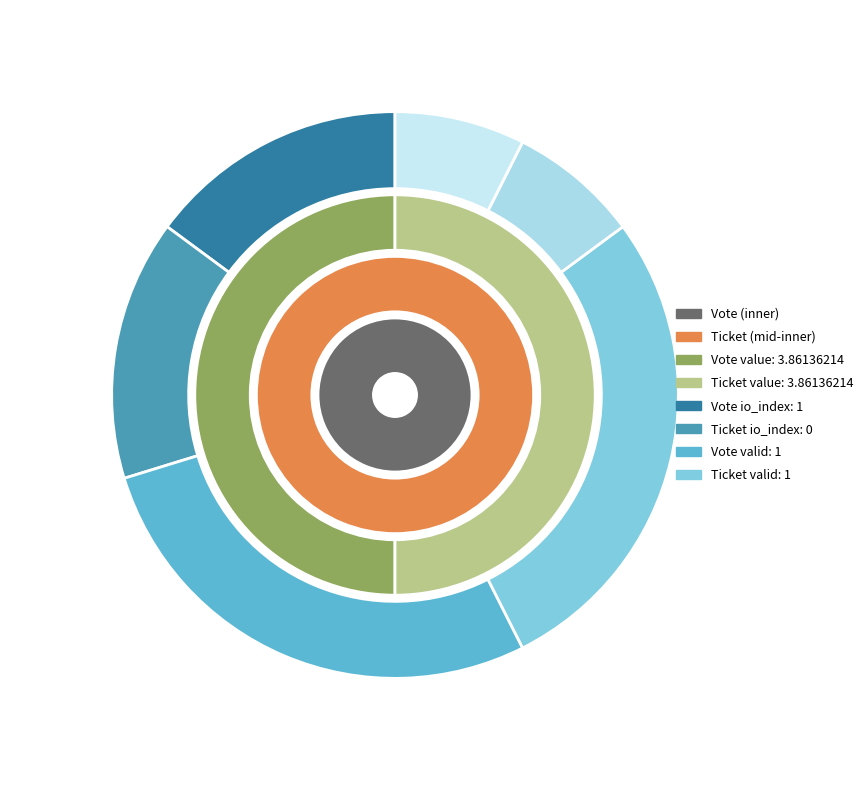

True or false: Ticket accounts for 50% of the total.

True